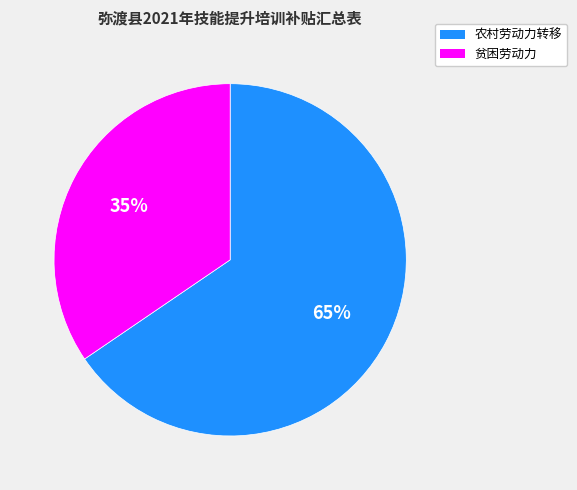

How many segments does this pie chart have?

2